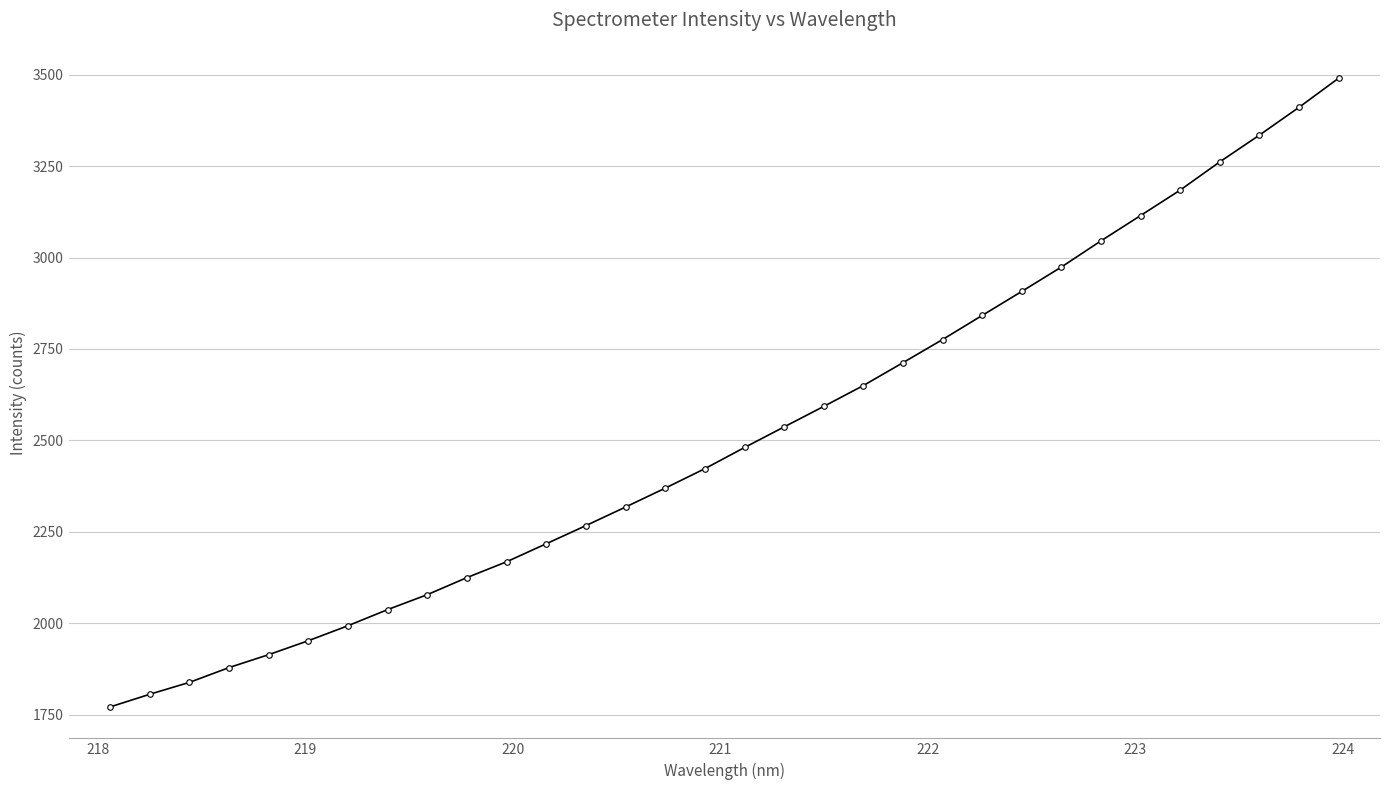

What is the maximum value shown in the chart?

3490.5